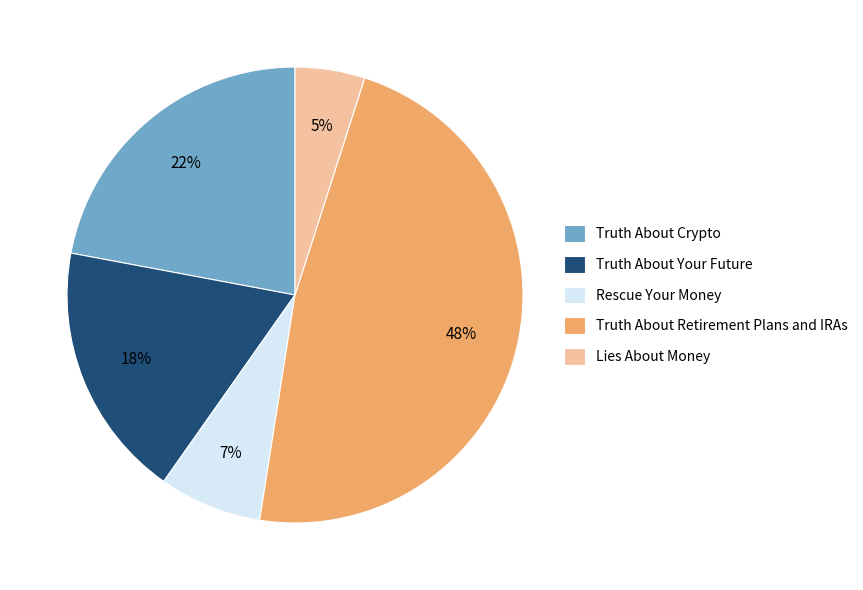

Count the number of slices in the pie.

5